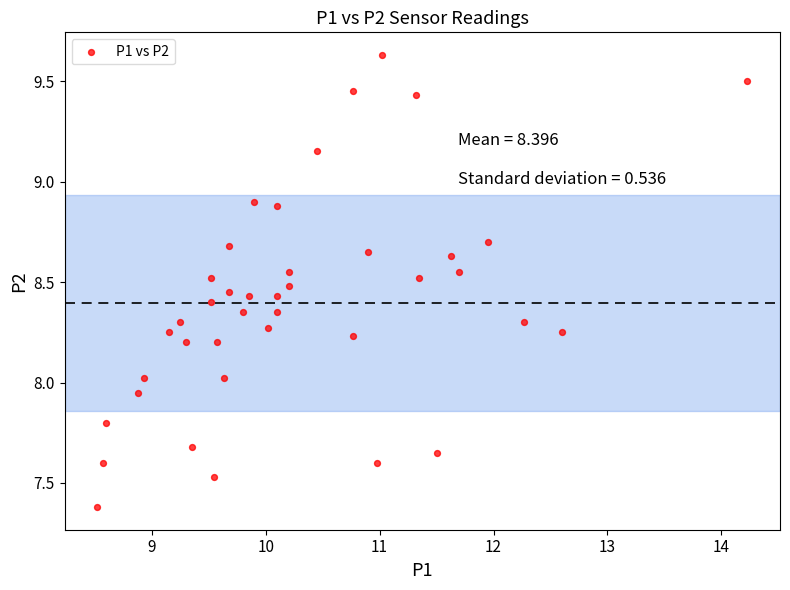

What is the range of X values (max minus min)?

5.7